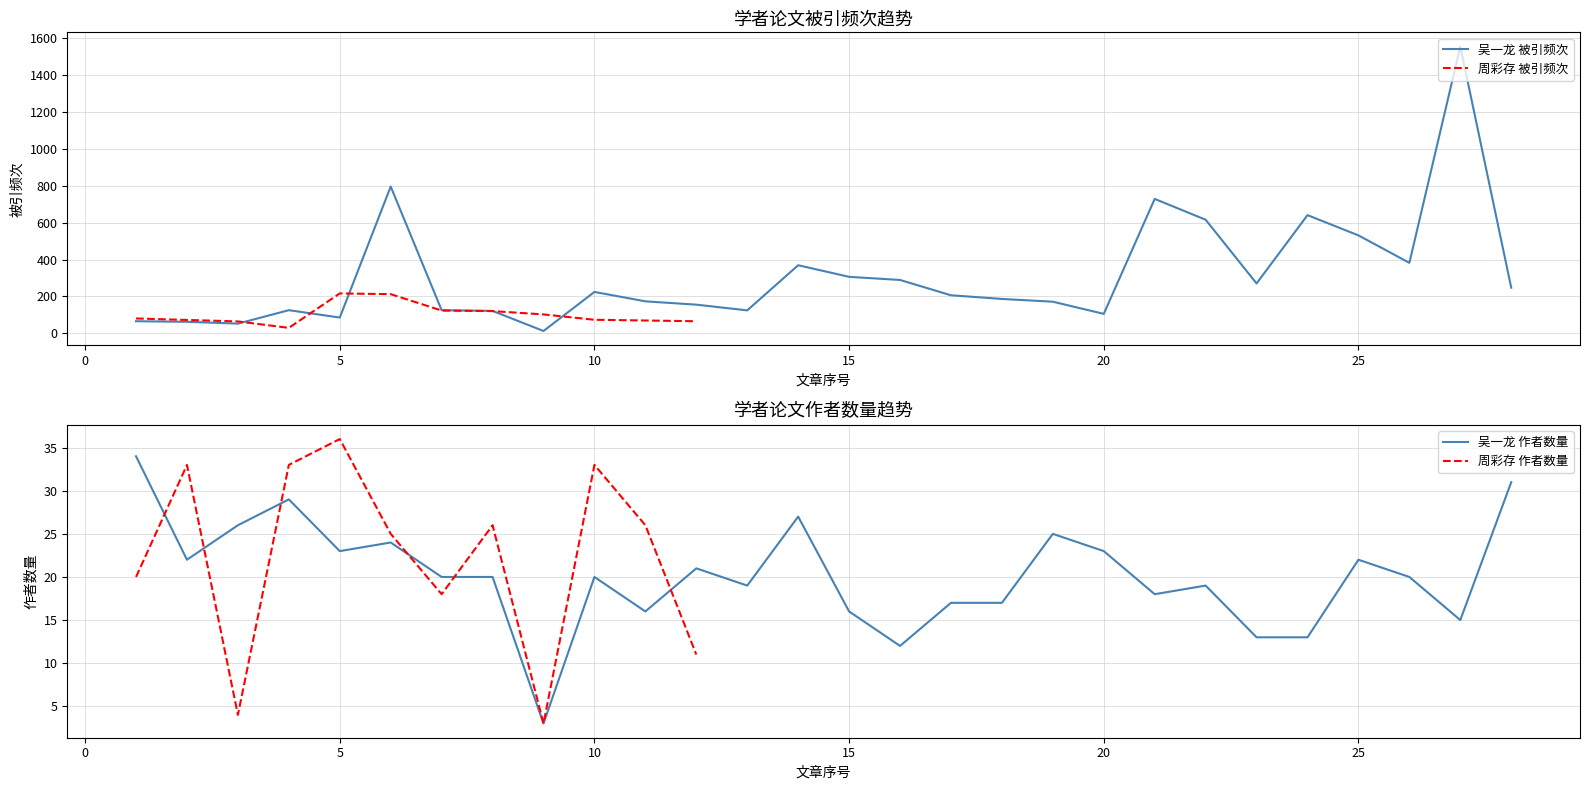

Where does the 作者数量 series first go above 20?

1